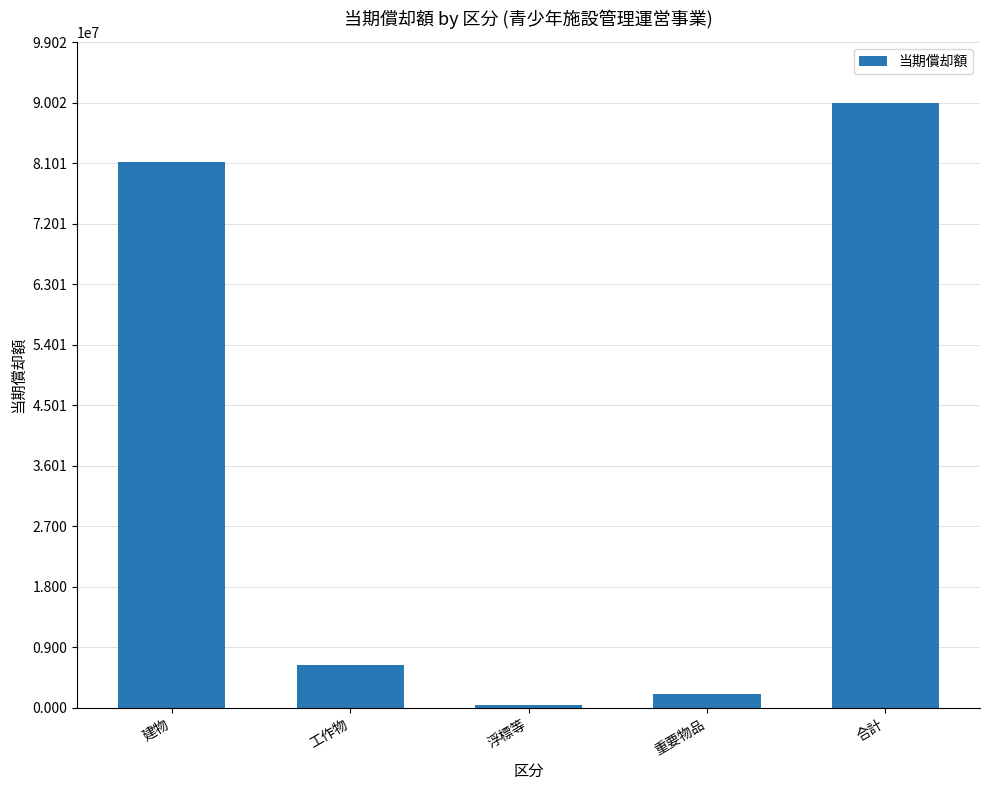

At which label is the value closest to 45192740?

建物